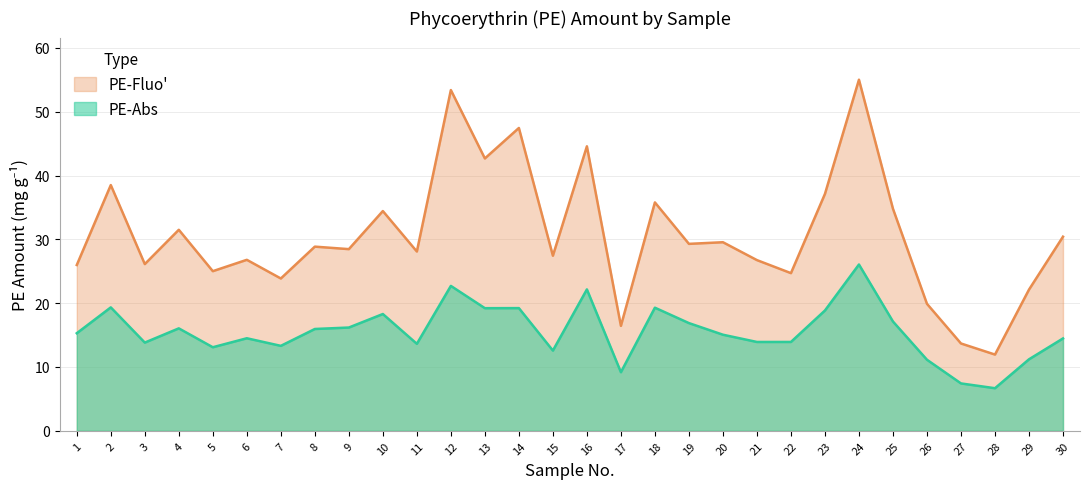

True or false: PE-Abs has a value of 27.1 at 1.

False